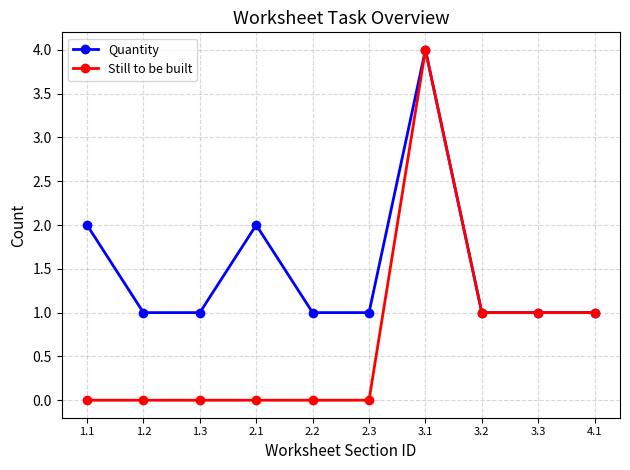

At which category is the sum across all series the highest?

3.1